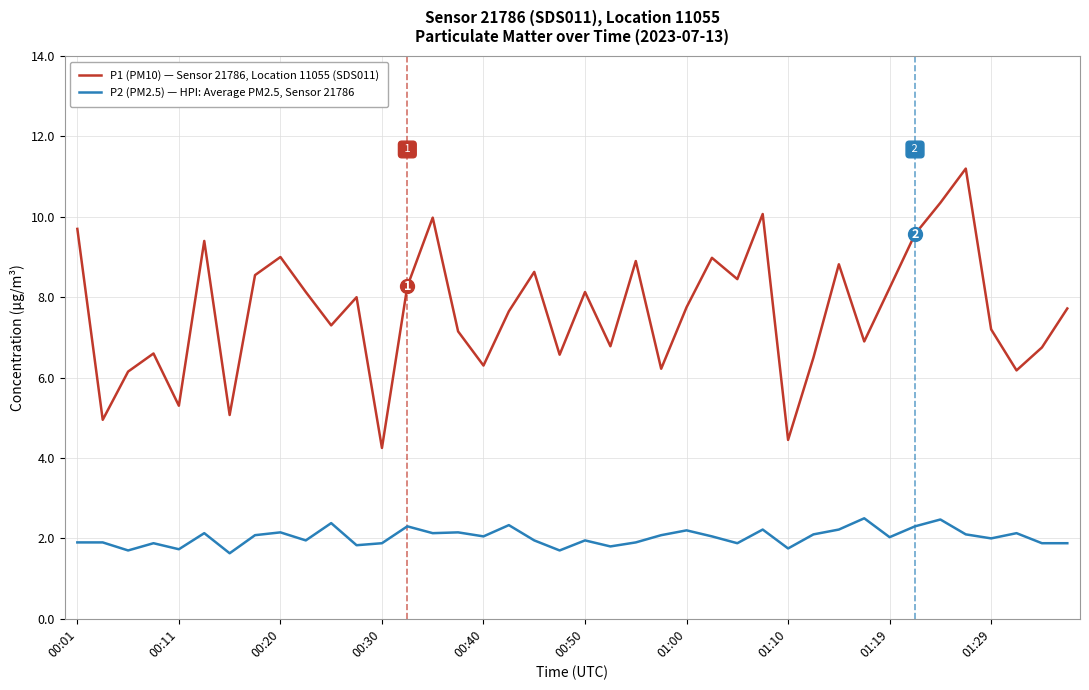

What is the minimum value shown in the chart?

1.6